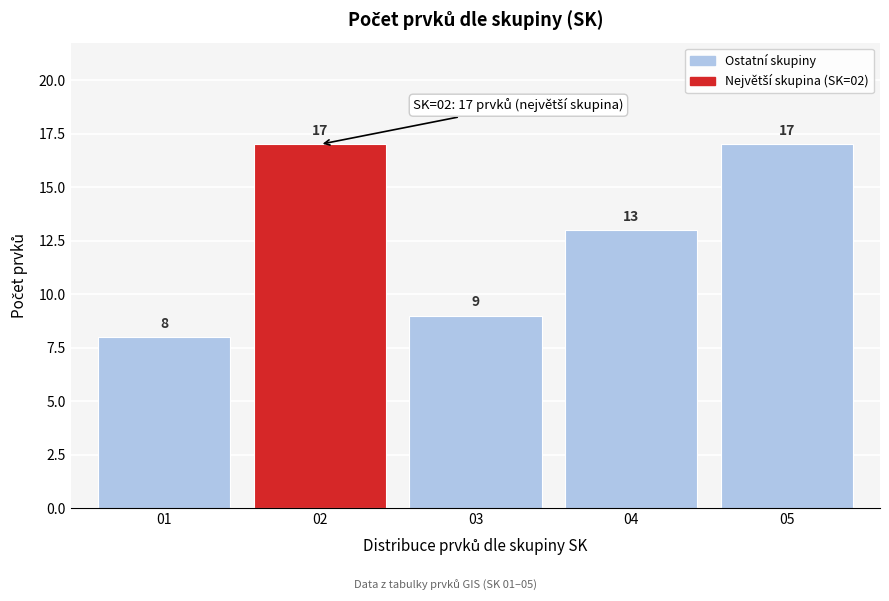

Reading right to left, transcribe all the data shown in this chart.

17	13	9	17	8